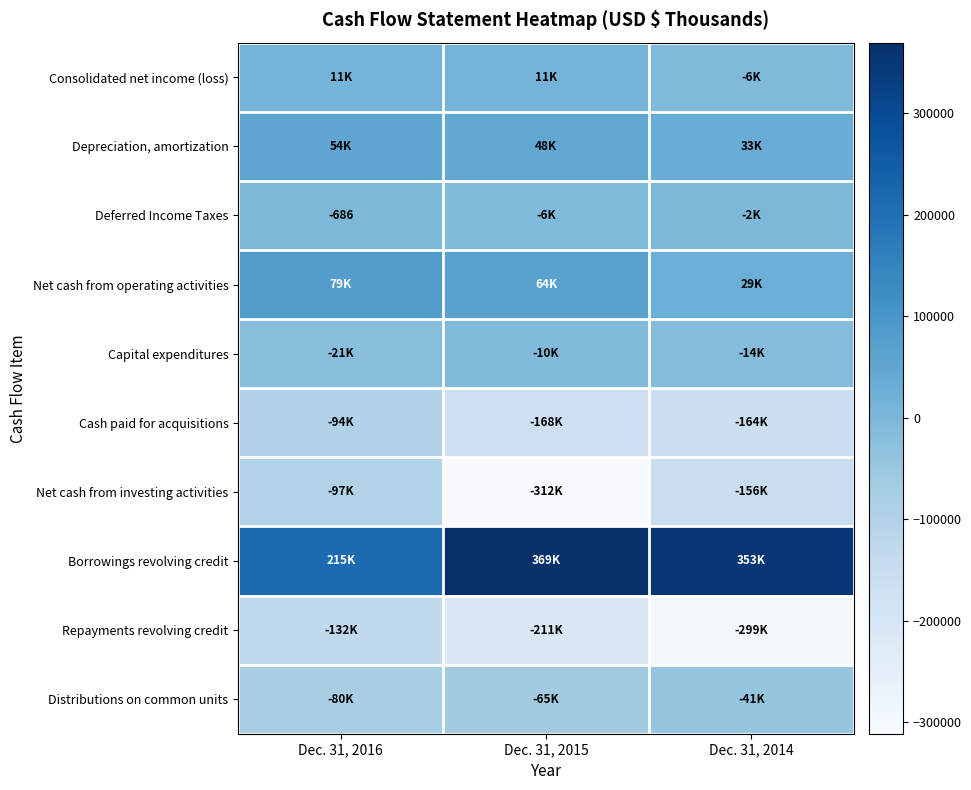

The Capital expenditures series shows -35233 at Dec. 31, 2016. True or false?

False